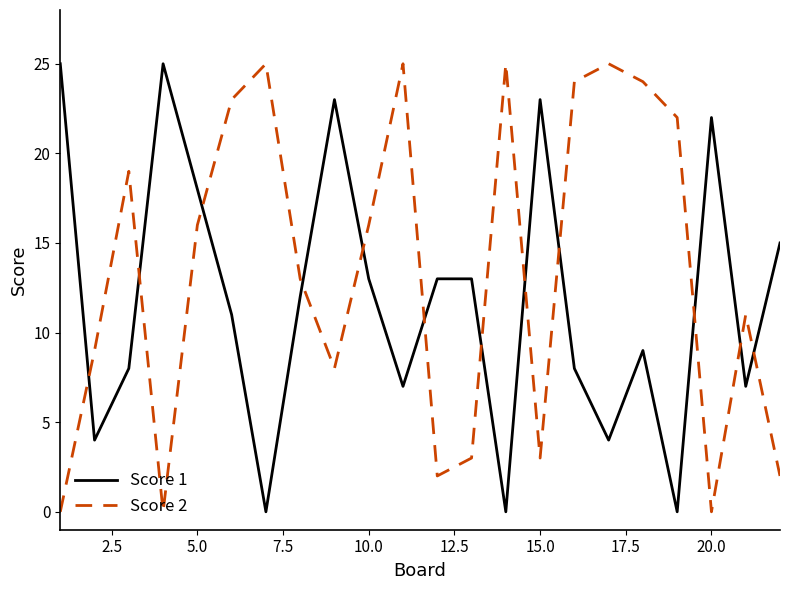

True or false: Score 2 and Score 1 cross at least once.

True